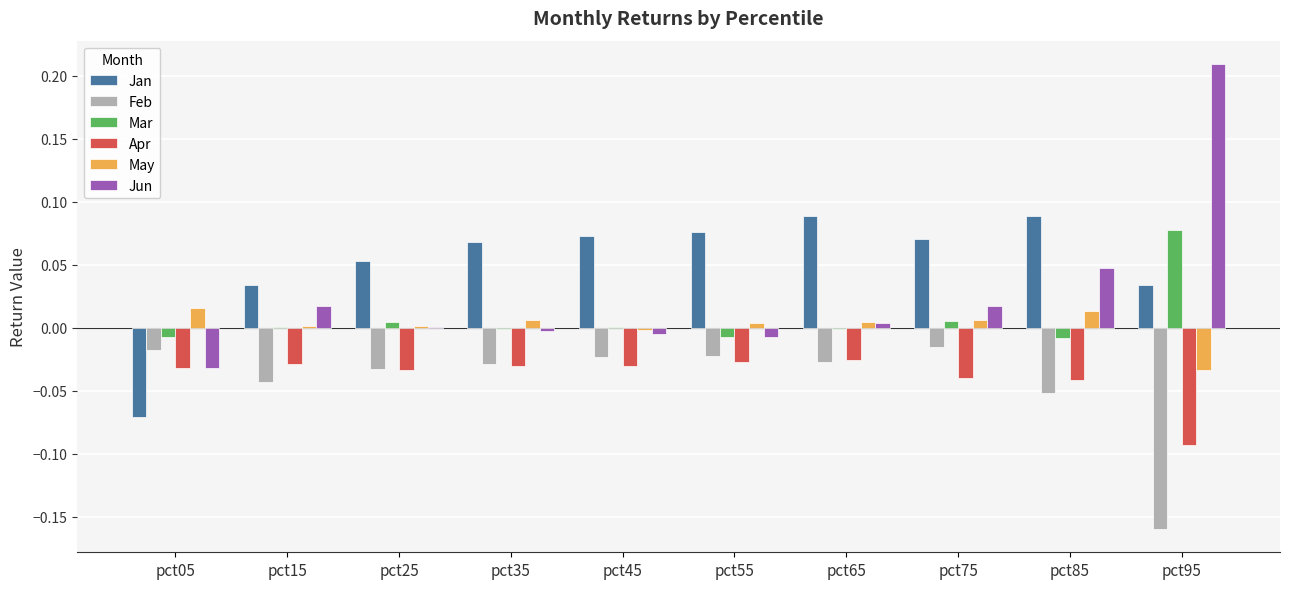

At which category does the chart reach its peak across all series?

pct95